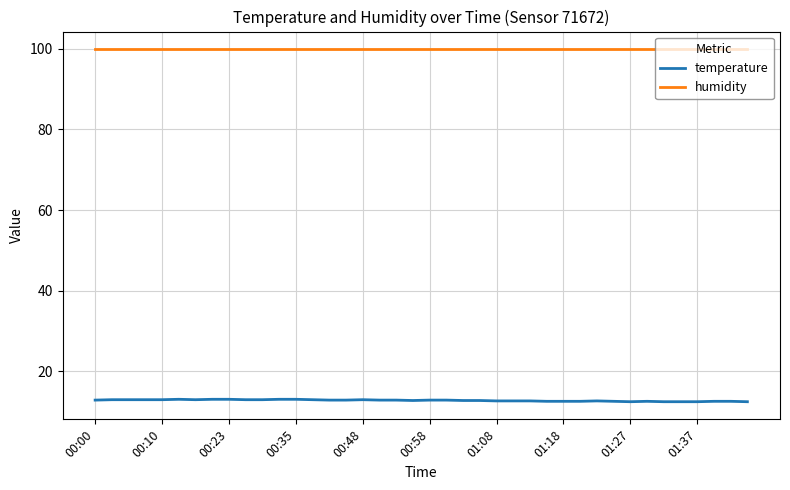

Which series has the largest range (max minus min)?

temperature